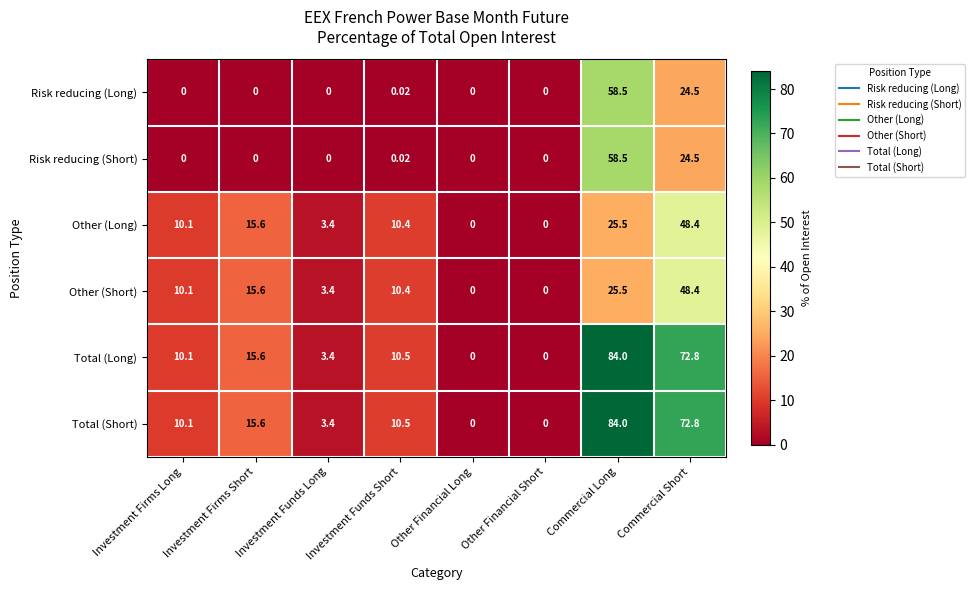

Where does the Total (Short) series first go above 10?

Investment Firms Long